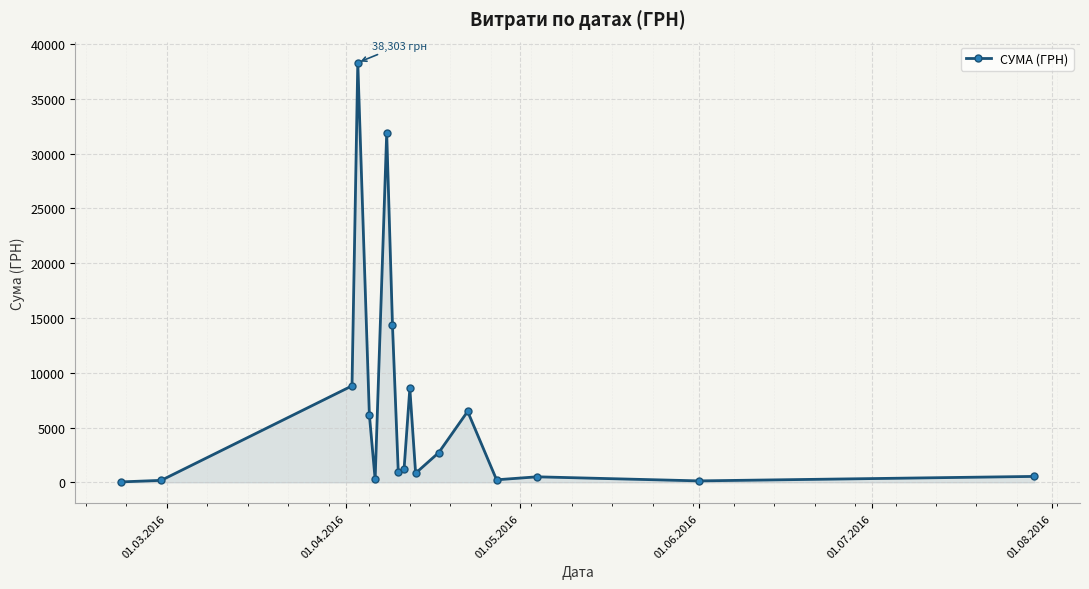

How many lines are shown in the chart?

1